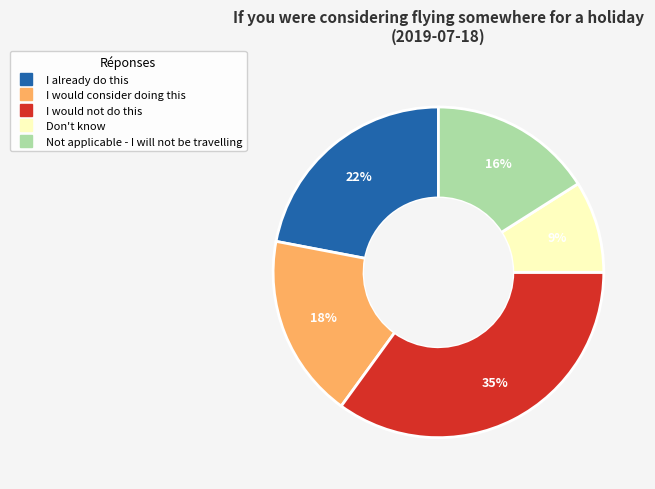

Which slice is the smallest?

Don't know